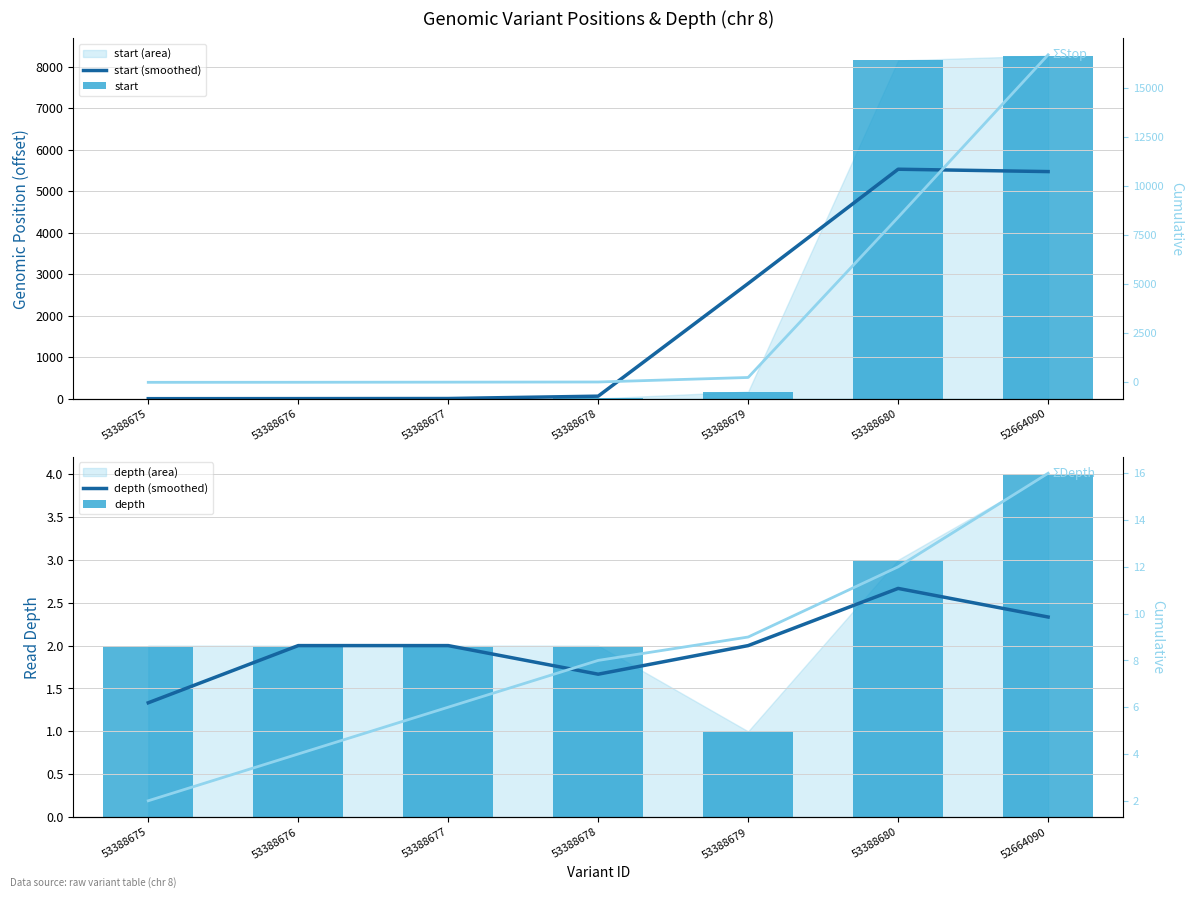

What is the sum of the ΣStop values at 53388677 and 53388675?

11.0